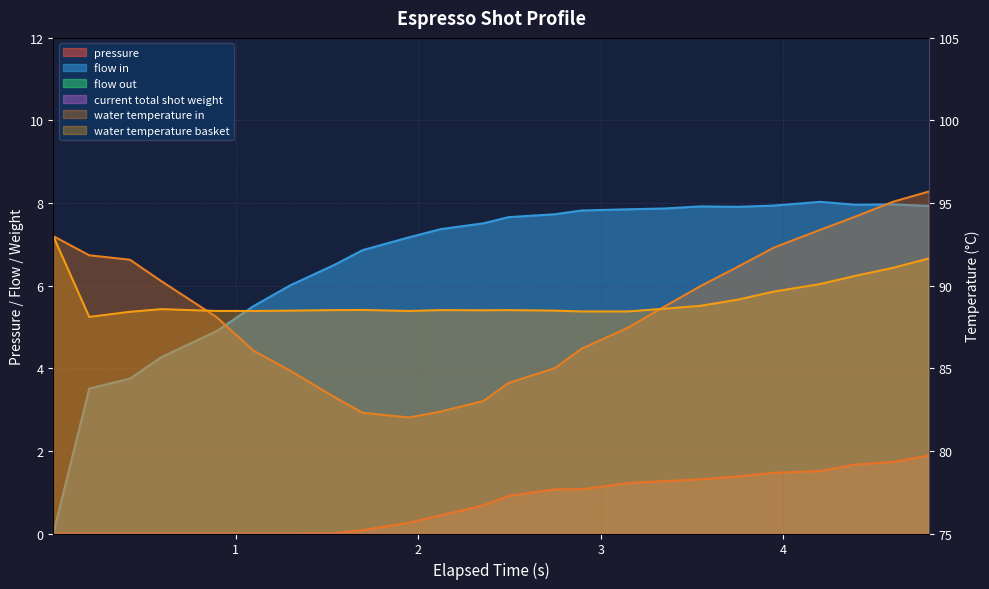

Reading right to left, transcribe all the data shown in this chart.

pressure: 1.9	1.7	1.7	1.5	1.5	1.4	1.3	1.3	1.2	1.1	1.1	0.9	0.7	0.4	0.3	0.1	0.0	0.0	0.0	0.0	0.0	0.0	0.0	0.0
flow_in: 7.9	8.0	8.0	8.0	7.9	7.9	7.9	7.9	7.8	7.8	7.7	7.7	7.5	7.4	7.2	6.9	6.5	6.0	5.5	4.9	4.3	3.8	3.5	0.0
water_temperature_in: 95.7	95.1	94.2	93.4	92.3	91.1	90.0	88.8	87.5	86.2	85.0	84.1	83.0	82.4	82.0	82.3	83.2	84.8	86.0	88.1	90.3	91.6	91.8	93.0
water_temperature_basket: 91.7	91.1	90.6	90.1	89.6	89.2	88.8	88.6	88.4	88.4	88.5	88.5	88.5	88.5	88.5	88.5	88.5	88.5	88.5	88.5	88.6	88.4	88.1	93.0